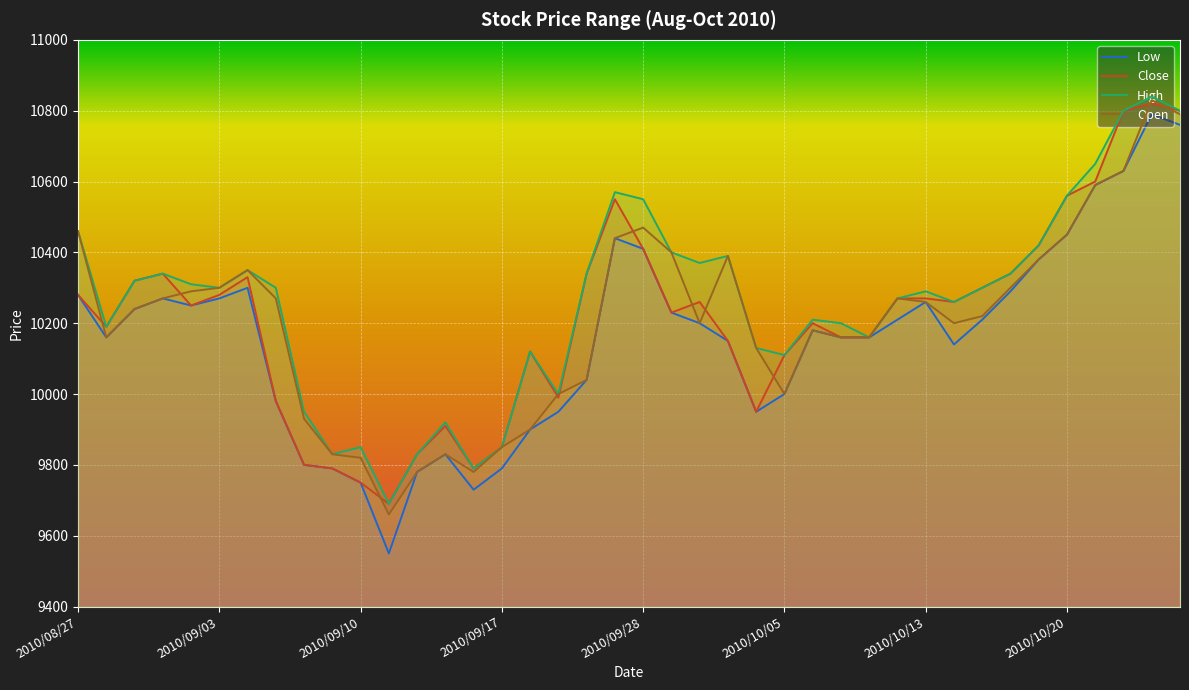

What is the spread (max minus min) of values at 2010/09/29?

170